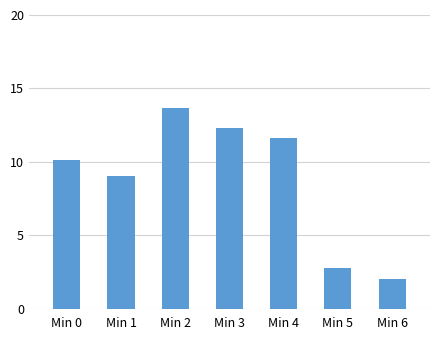

What is the difference between the values at Min 4 and Min 0?

1.6